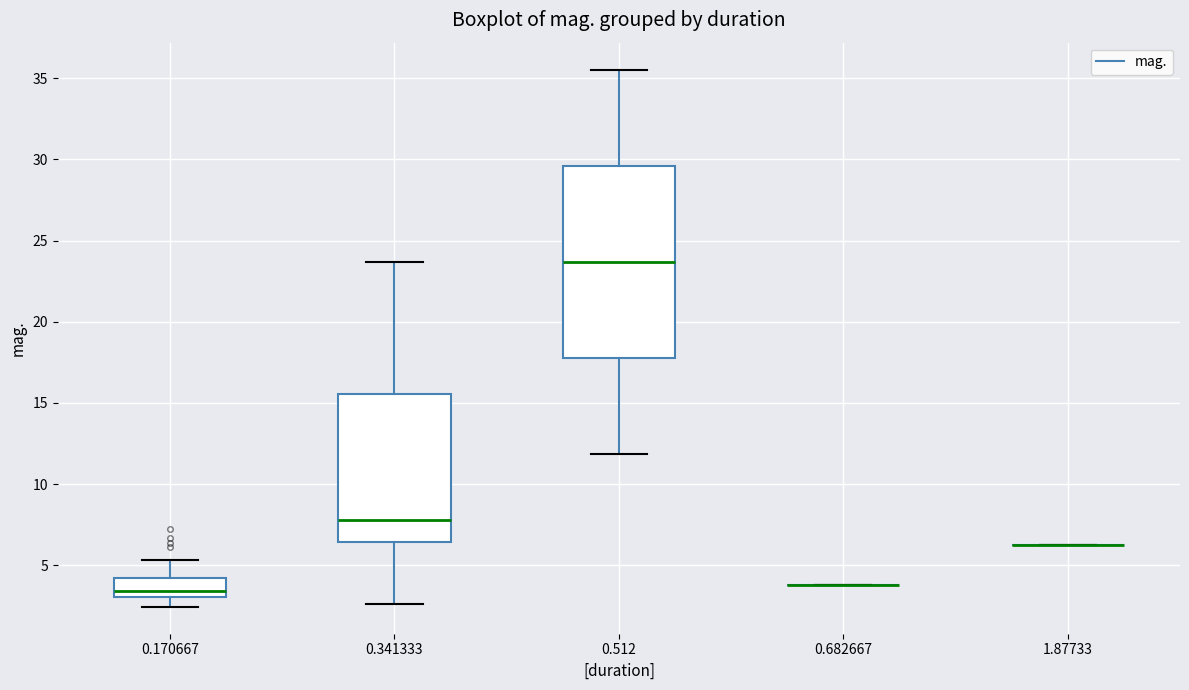

Reading left to right, read every box against the y-axis: the position of its median line, the range the box covers, and the ends of its whiskers. The values are not printed on the chart, so give them approximately, as read against the axis.

0.170667: median 3.5, box 3.0 to 4.0, whiskers 2.5 to 5.5
0.341333: median 8.0, box 6.5 to 15.5, whiskers 2.5 to 23.5
0.512: median 23.5, box 18.0 to 29.5, whiskers 12.0 to 35.5
0.682667: box collapsed to a line at 4.0, whiskers 4.0 to 4.0
1.87733: box collapsed to a line at 6.0, whiskers 6.0 to 6.0